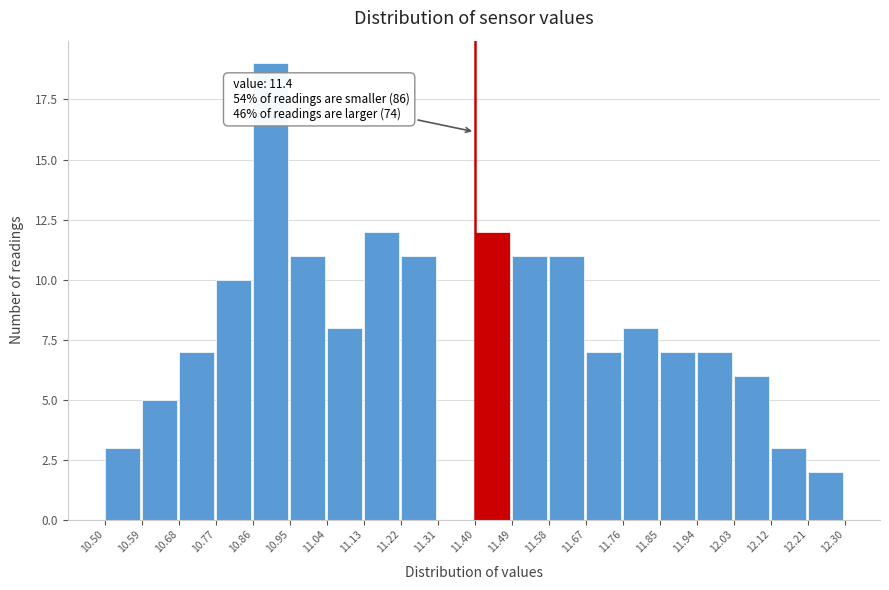

Over which range of the x-axis is the bar tallest?

10.86 to 10.95